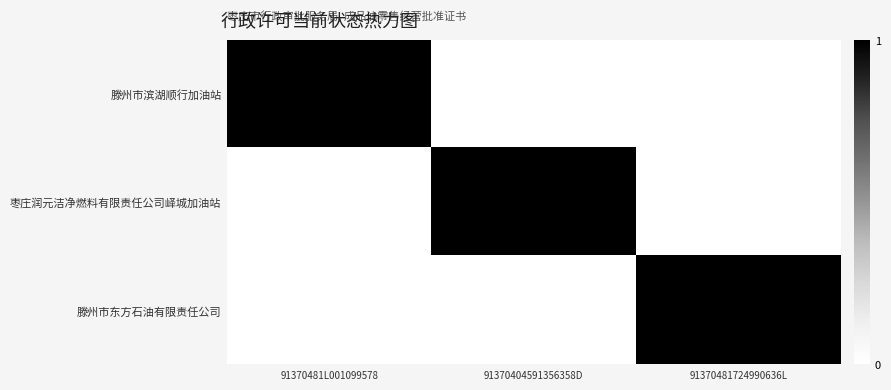

Rank the series at 91370481724990636L from lowest to highest value.

滕州市滨湖顺行加油站, 枣庄润元洁净燃料有限责任公司峄城加油站, 滕州市东方石油有限责任公司